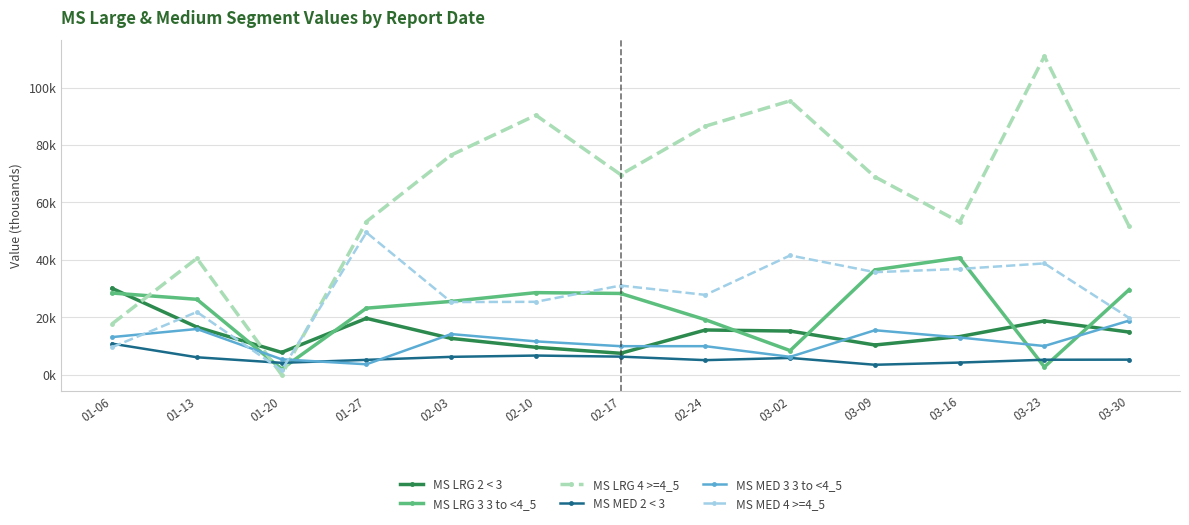

Does the chart have visible grid lines?

Yes